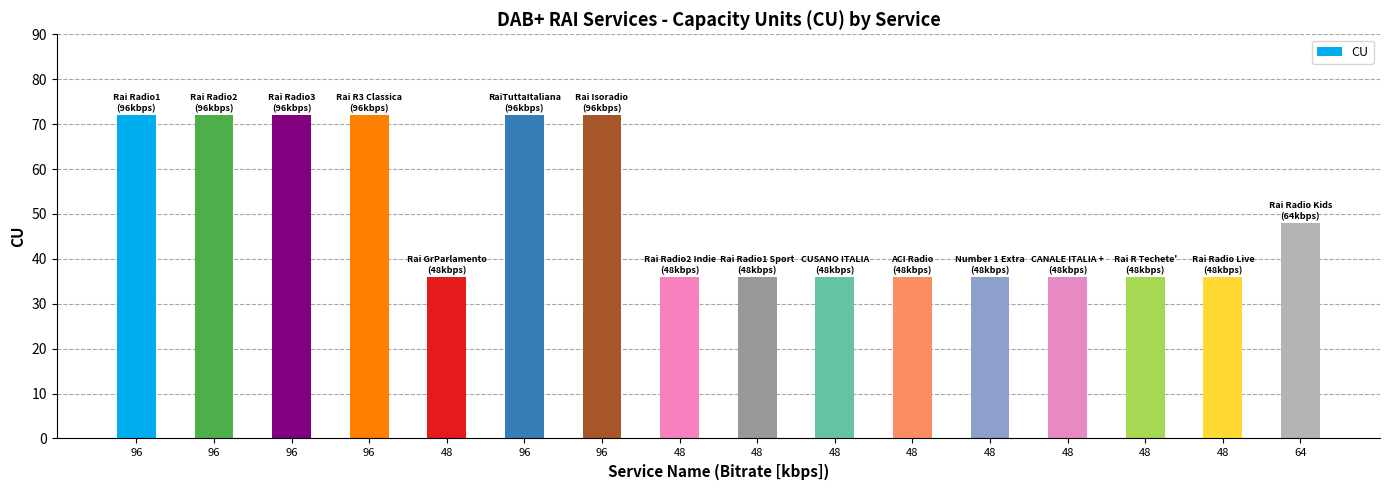

Count the values in the range 36 to 72.

16